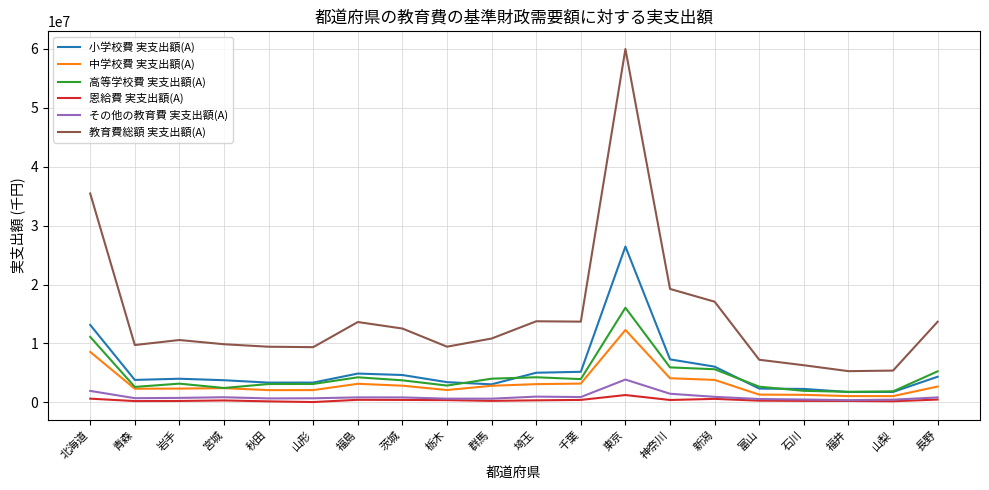

Which category has the highest value in the 教育費総額 実支出額(A) series?

東京